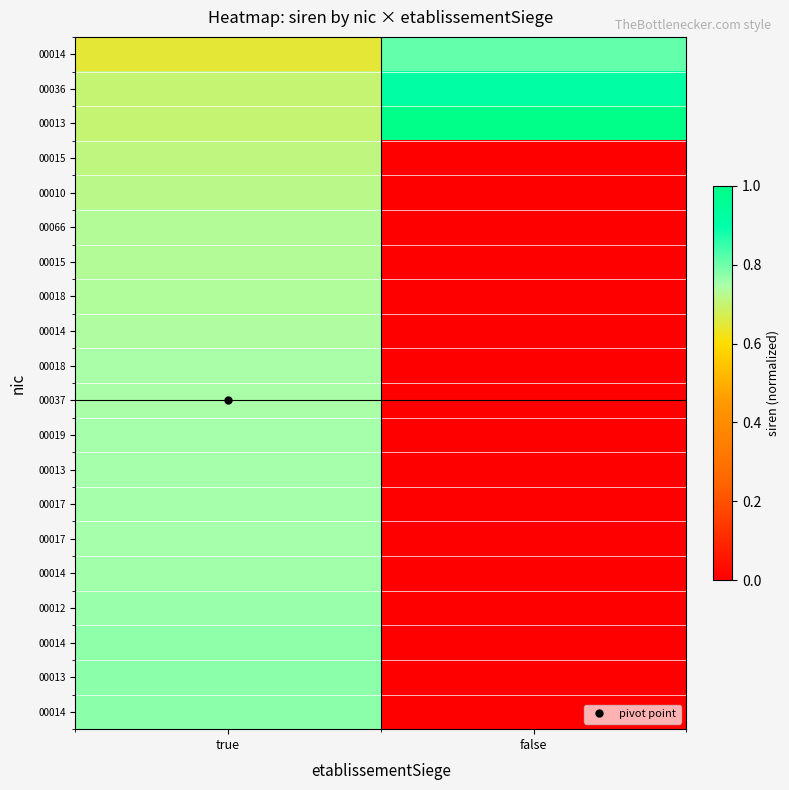

At how many categories does at least one series exceed 0?

2